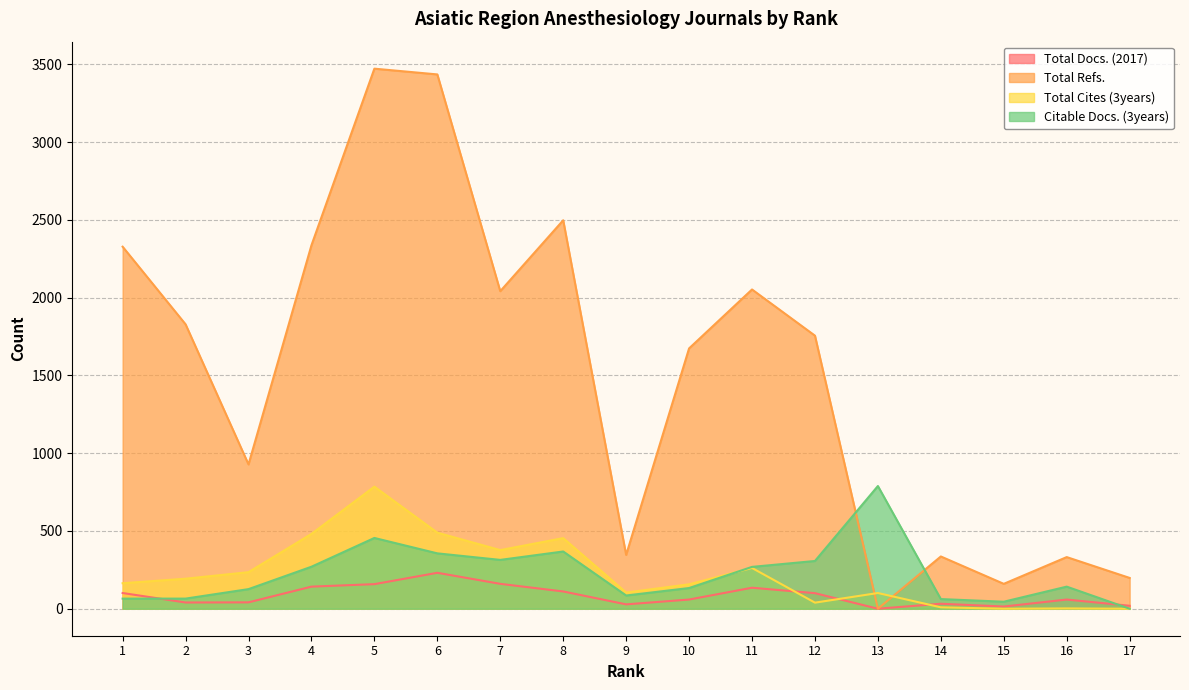

At 6, list the series in order from largest to smallest.

Total Refs., Total Cites (3years), Citable Docs. (3years), Total Docs. (2017)